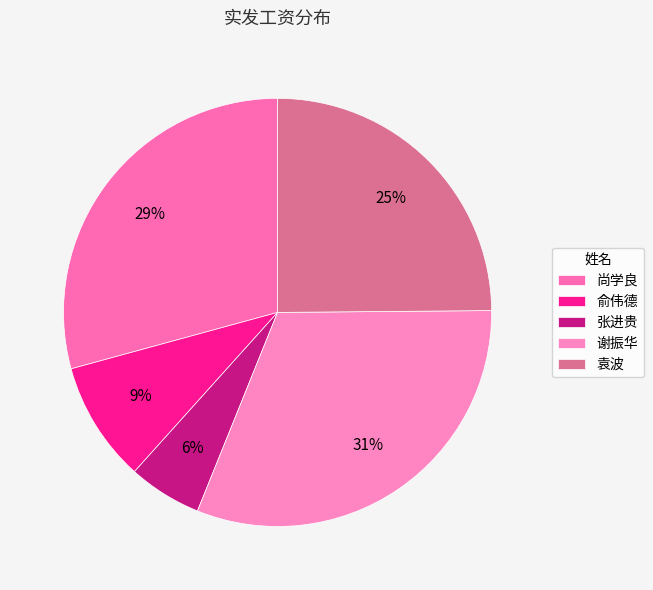

Which category has the biggest portion of the pie?

谢振华